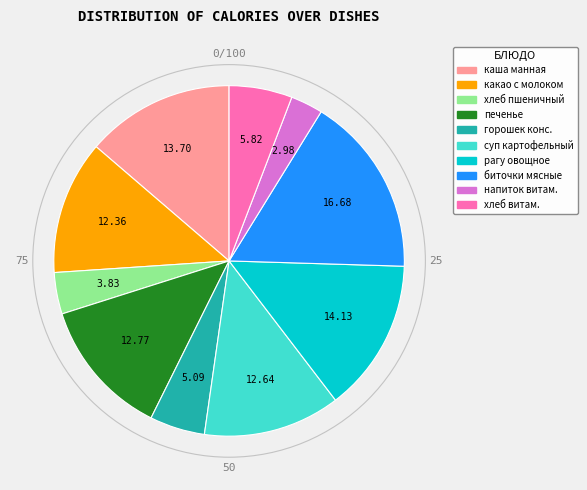

How many segments does this pie chart have?

10